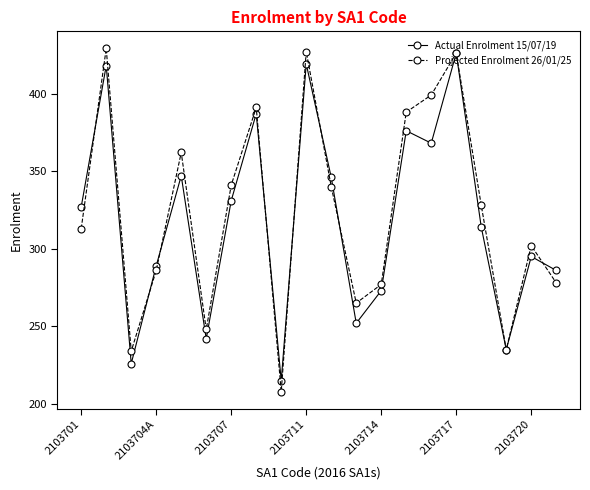

Which series has the widest spread of values?

Projected Enrolment 26/01/25